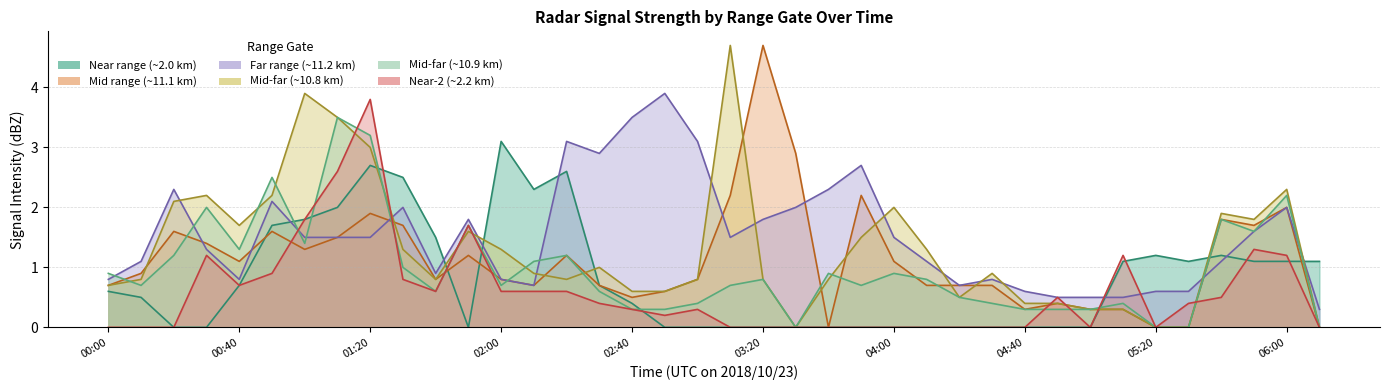

List the series in order of their peak value, lowest first.

2.047, 10.910, 2.194, 11.205, 11.058, 10.762